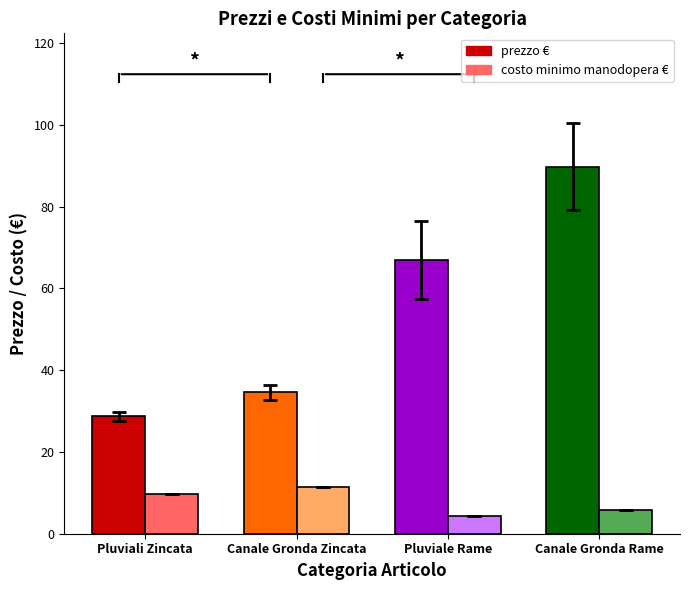

How many bars are there in each group?

2